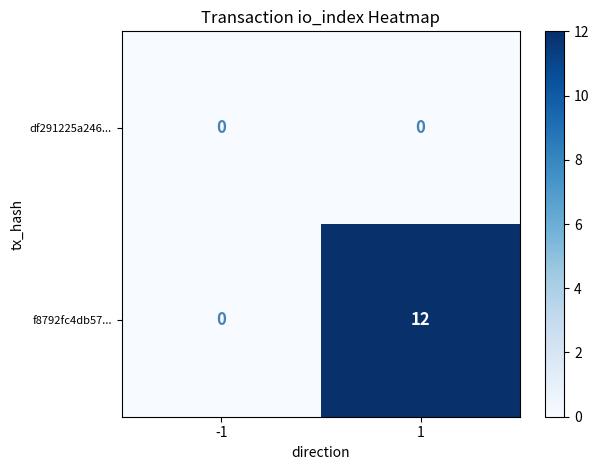

At how many categories does at least one series exceed 9?

1